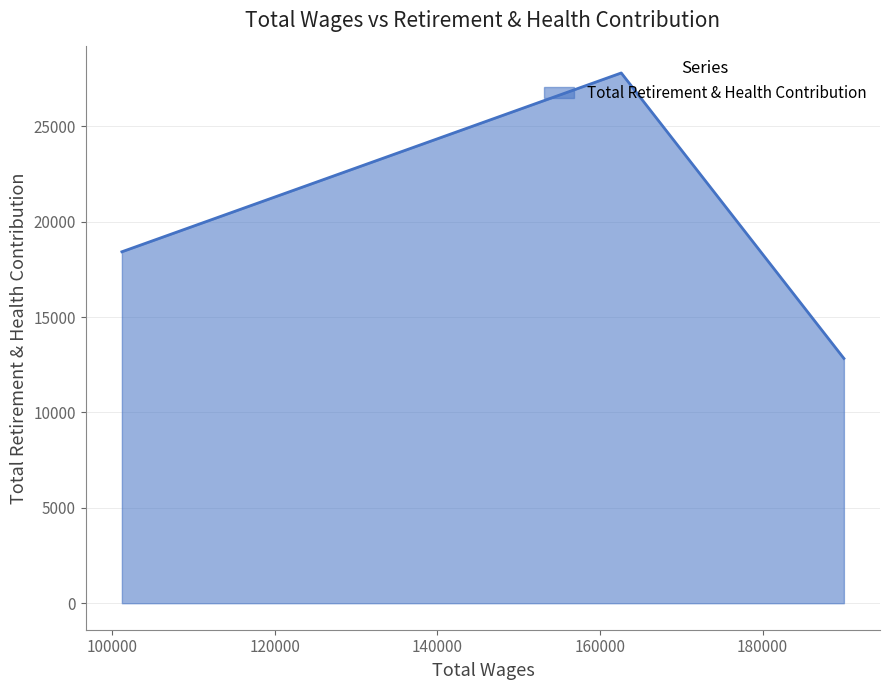

What is the maximum value shown in the chart?

27792